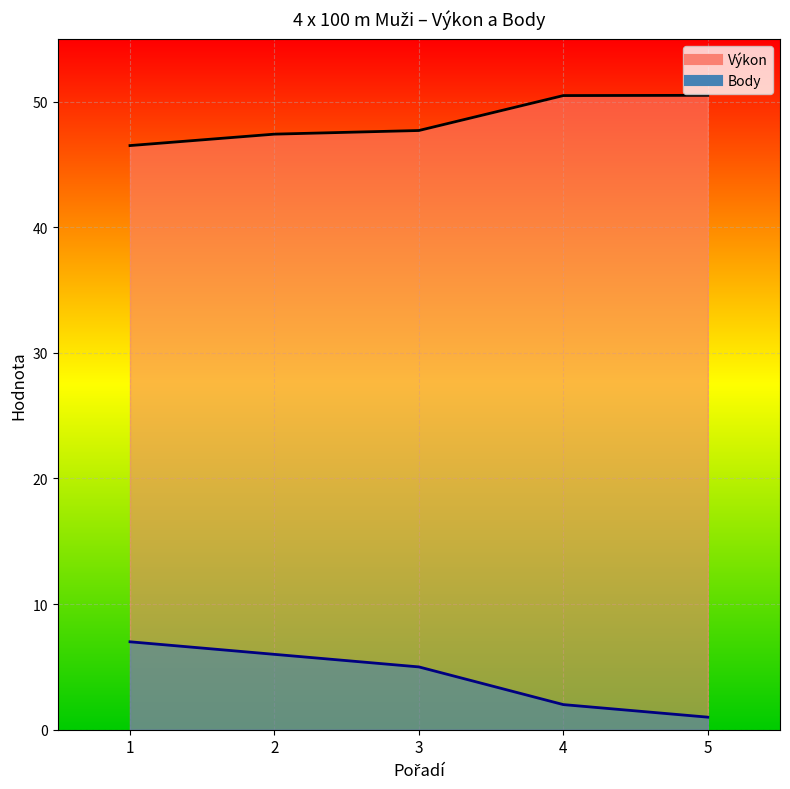

Where is Výkon nearest to the value 48?

3